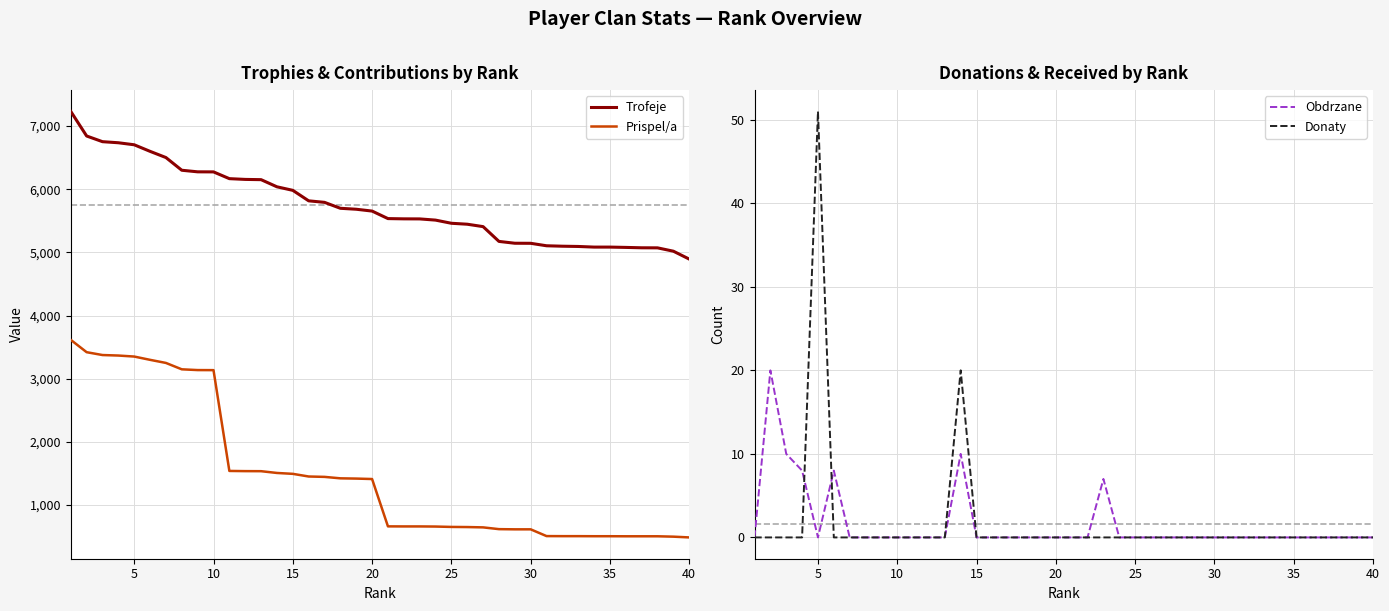

What is the highest value of the Trofeje series?

7230